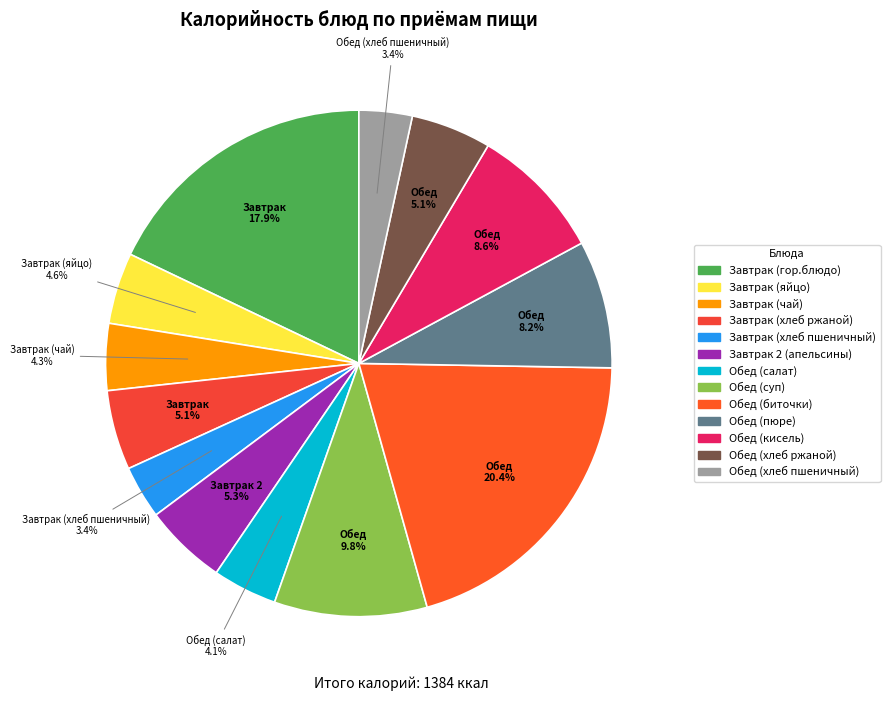

Rank the categories by value from lowest to highest.

Завтрак (хлеб пшеничный), Обед (хлеб пшеничный), Обед (салат), Завтрак (чай), Завтрак (яйцо), Завтрак (хлеб ржаной), Обед (хлеб ржаной), Завтрак 2 (апельсины), Обед (пюре), Обед (кисель), Обед (суп), Завтрак (гор.блюдо), Обед (биточки)